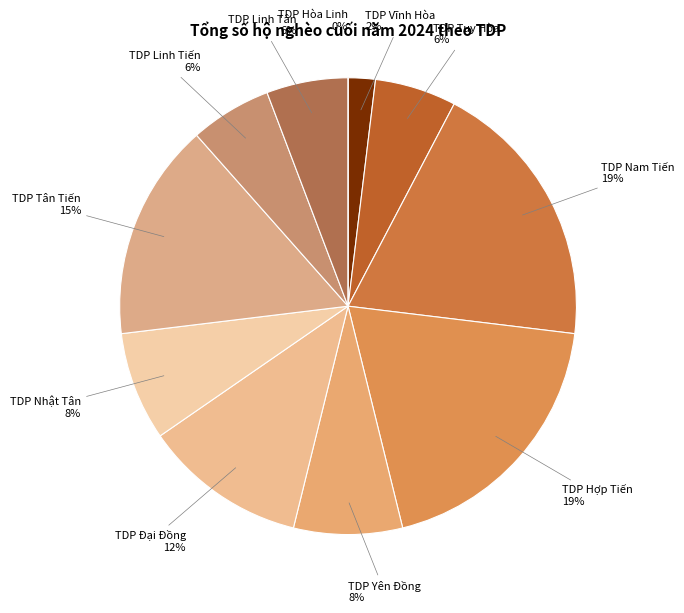

Which slice is the smallest?

TDP Hòa Linh